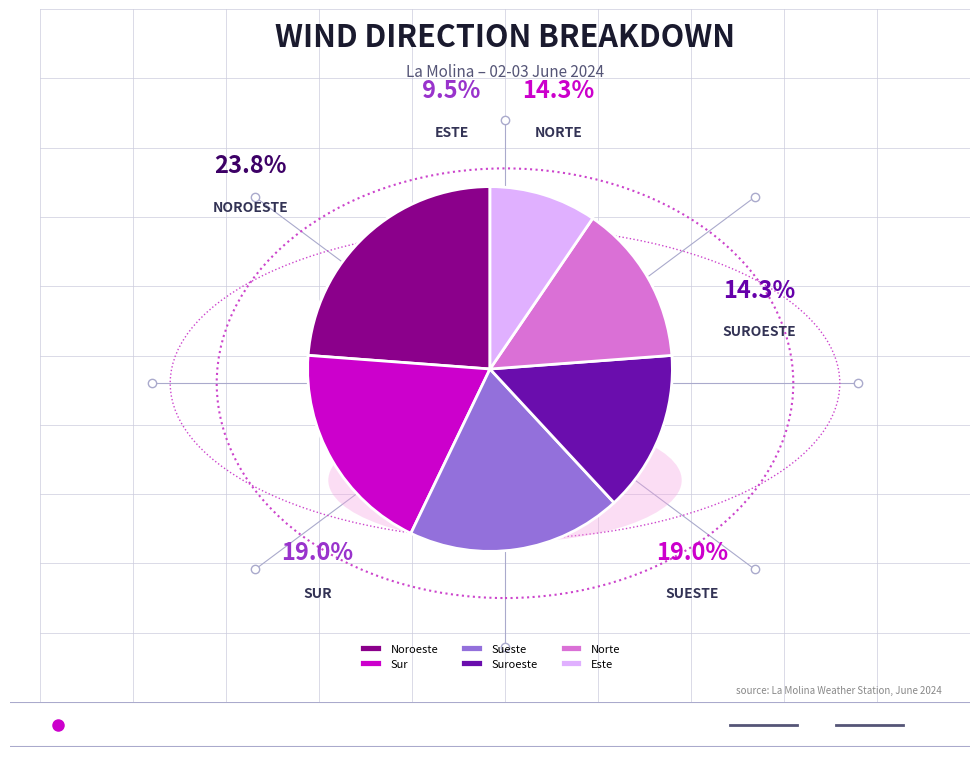

Is there a majority slice in this chart?

No